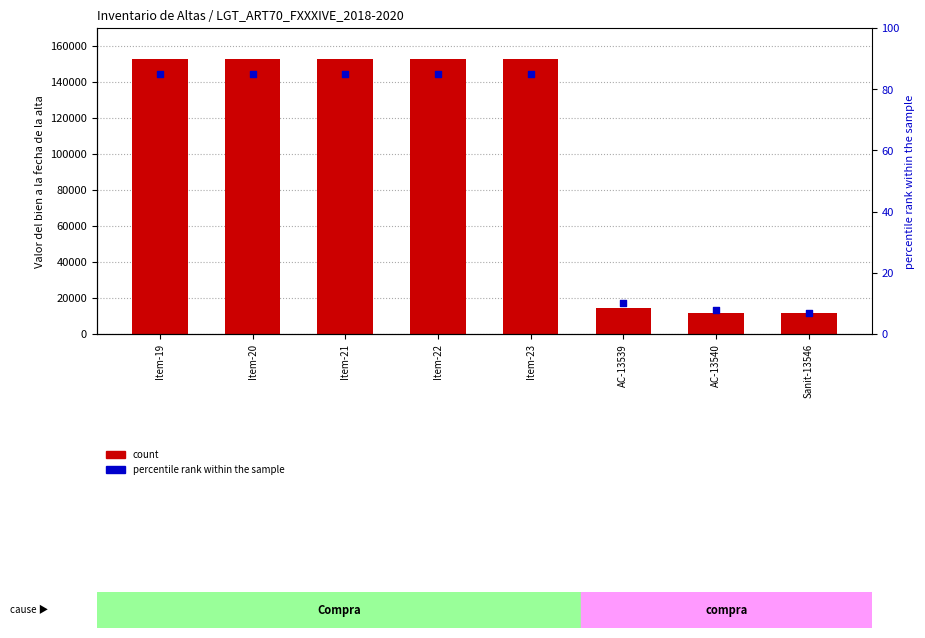

At how many categories does at least one series exceed 71129?

5